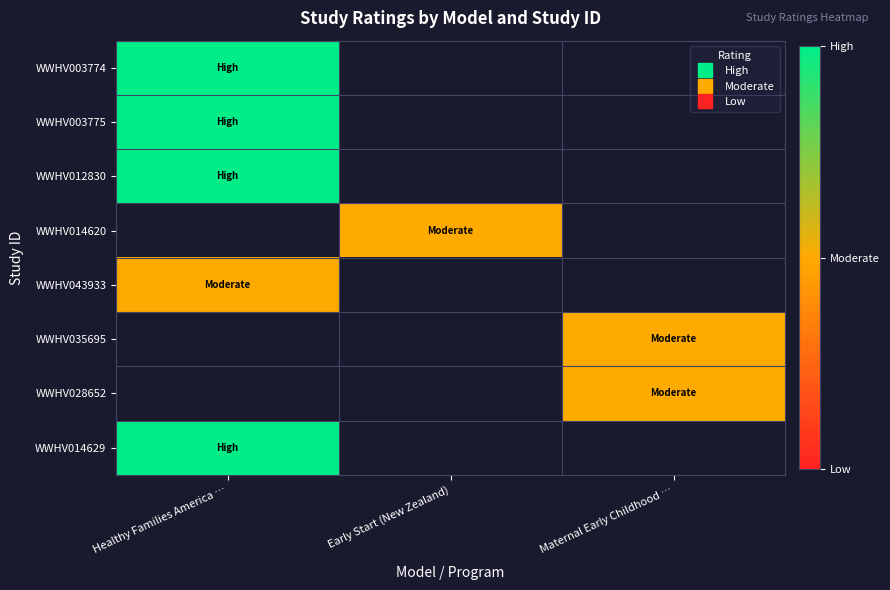

What is the smallest value displayed?

1.0